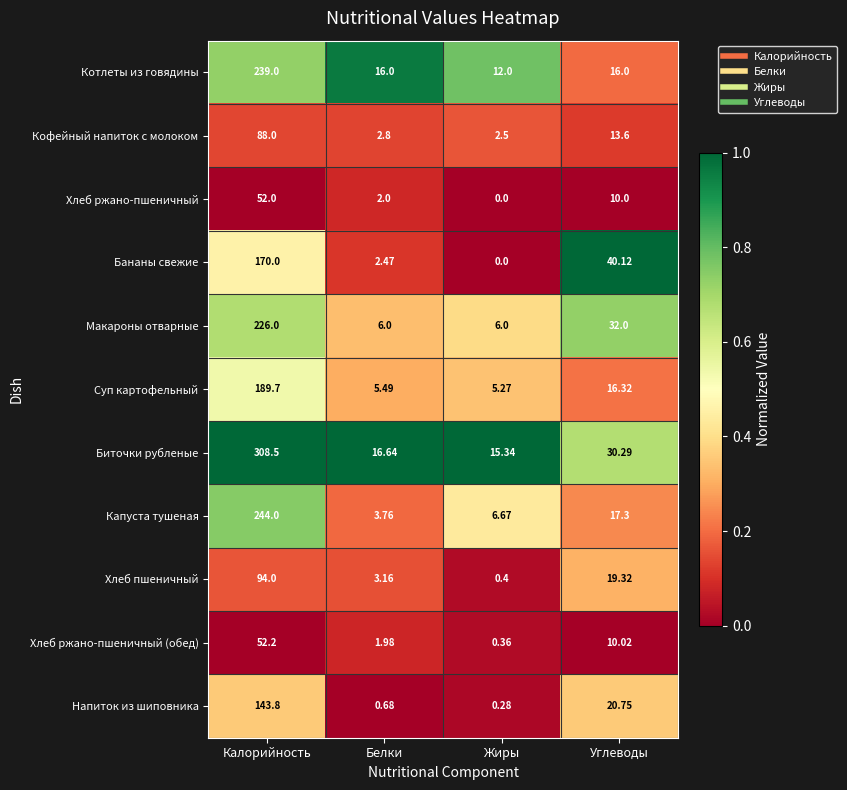

Which series changed the most between Жиры and Углеводы?

Бананы свежие